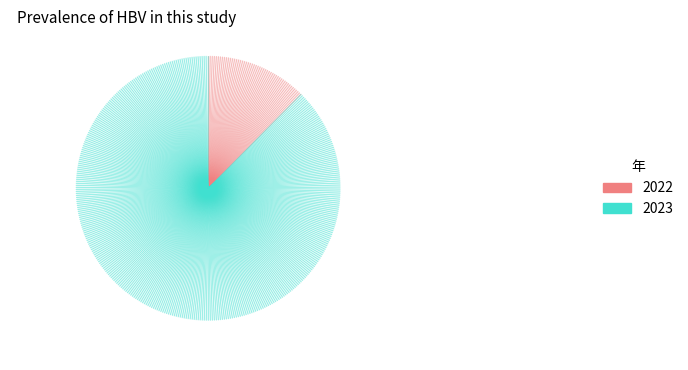

Rank the categories by value from lowest to highest.

2022, 2023